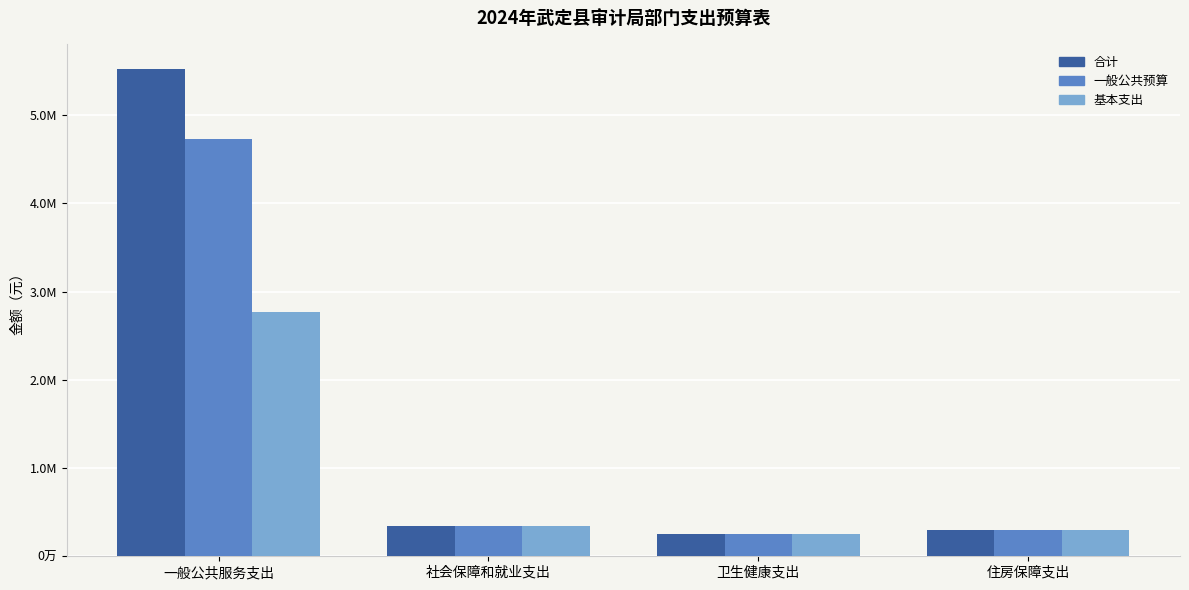

What position from the left is 卫生健康支出?

3